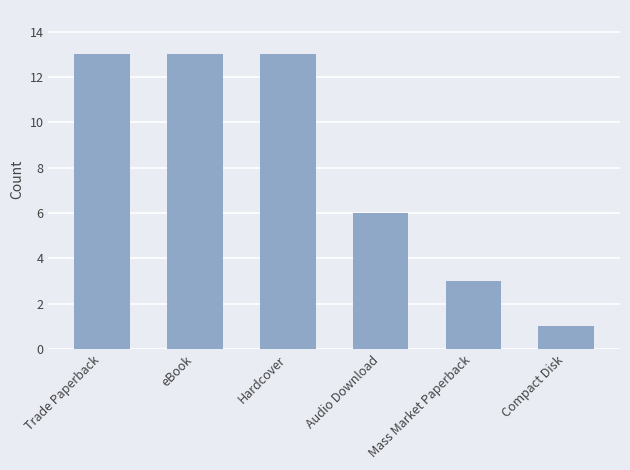

What is the label of the 4th bar from the right?

Hardcover